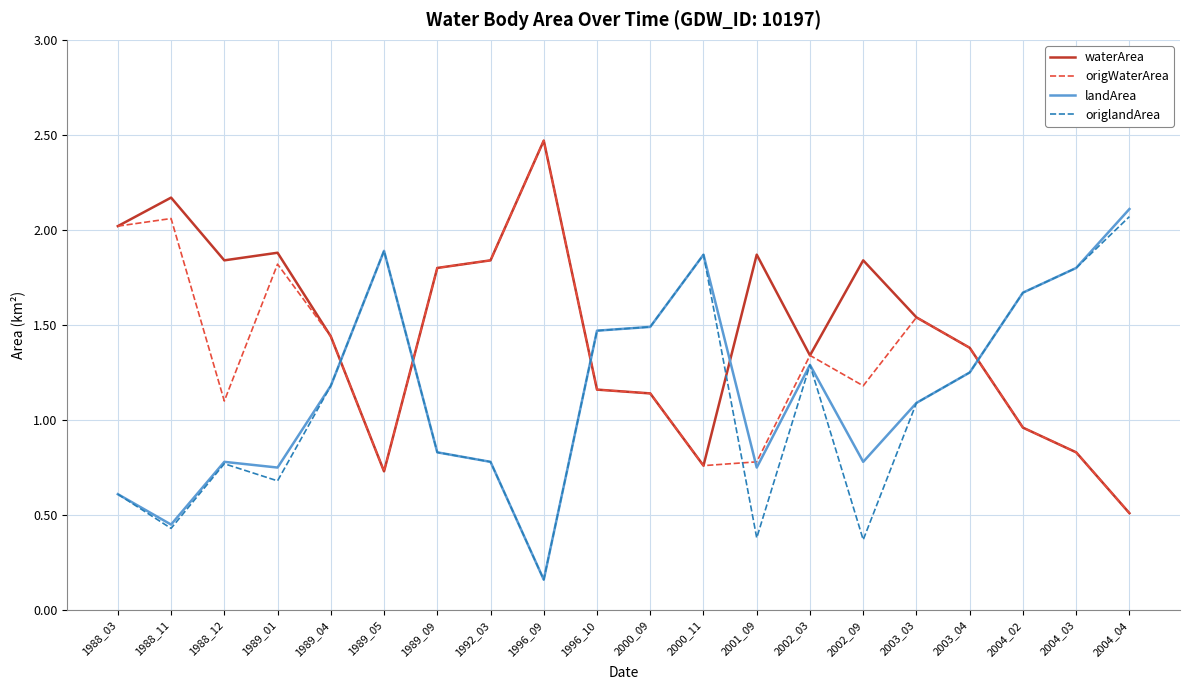

At which label does waterArea reach its peak?

1996_09